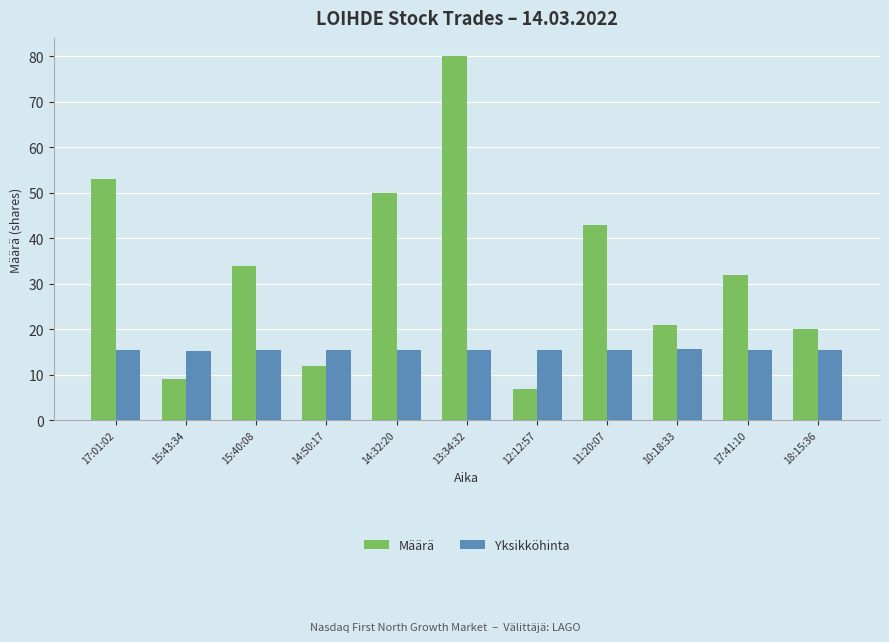

Are the bars grouped side by side (vs. stacked)?

Yes